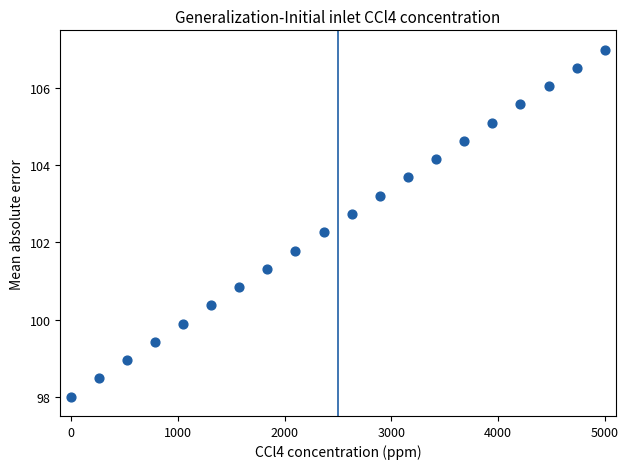

What is the range of Y values (max minus min)?

9.0